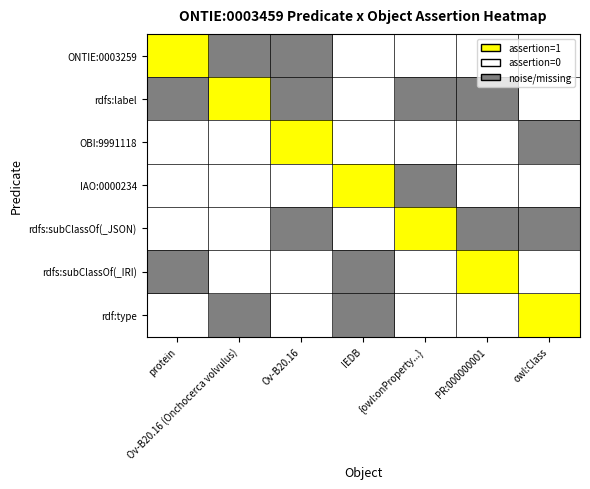

Reading left to right, what are all the values shown in this chart?

ONTIE:0003259: protein=1.0	Ov-B20.16 (Onchocerca volvulus)=0.5	Ov-B20.16=0.5	IEDB=0.0	{owl:onProperty...}=0.0	PR:000000001=0.0	owl:Class=0.0
rdfs:label: protein=0.5	Ov-B20.16 (Onchocerca volvulus)=1.0	Ov-B20.16=0.5	IEDB=0.0	{owl:onProperty...}=0.5	PR:000000001=0.5	owl:Class=0.0
OBI:9991118: protein=0.0	Ov-B20.16 (Onchocerca volvulus)=0.0	Ov-B20.16=1.0	IEDB=0.0	{owl:onProperty...}=0.0	PR:000000001=0.0	owl:Class=0.5
IAO:0000234: protein=0.0	Ov-B20.16 (Onchocerca volvulus)=0.0	Ov-B20.16=0.0	IEDB=1.0	{owl:onProperty...}=0.5	PR:000000001=0.0	owl:Class=0.0
rdfs:subClassOf(_JSON): protein=0.0	Ov-B20.16 (Onchocerca volvulus)=0.0	Ov-B20.16=0.5	IEDB=0.0	{owl:onProperty...}=1.0	PR:000000001=0.5	owl:Class=0.5
rdfs:subClassOf(_IRI): protein=0.5	Ov-B20.16 (Onchocerca volvulus)=0.0	Ov-B20.16=0.0	IEDB=0.5	{owl:onProperty...}=0.0	PR:000000001=1.0	owl:Class=0.0
rdf:type: protein=0.0	Ov-B20.16 (Onchocerca volvulus)=0.5	Ov-B20.16=0.0	IEDB=0.5	{owl:onProperty...}=0.0	PR:000000001=0.0	owl:Class=1.0